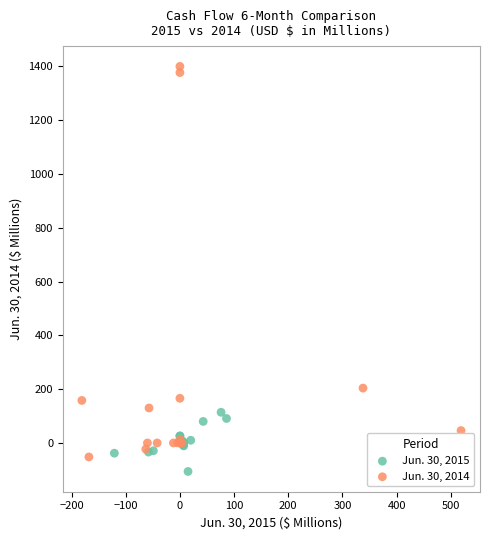

Which series reaches the maximum Y coordinate?

Jun. 30, 2014